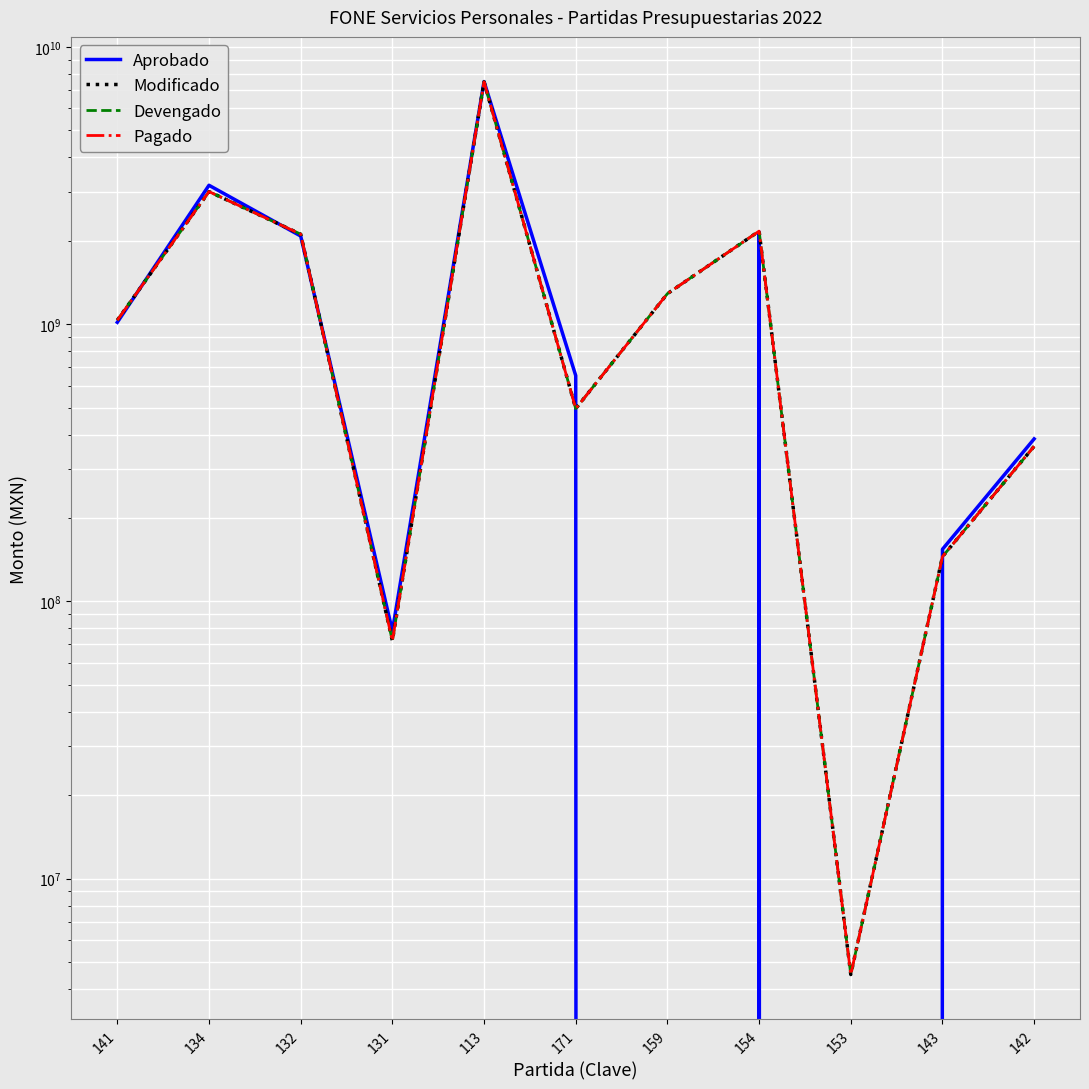

Which series has the largest range (max minus min)?

Aprobado